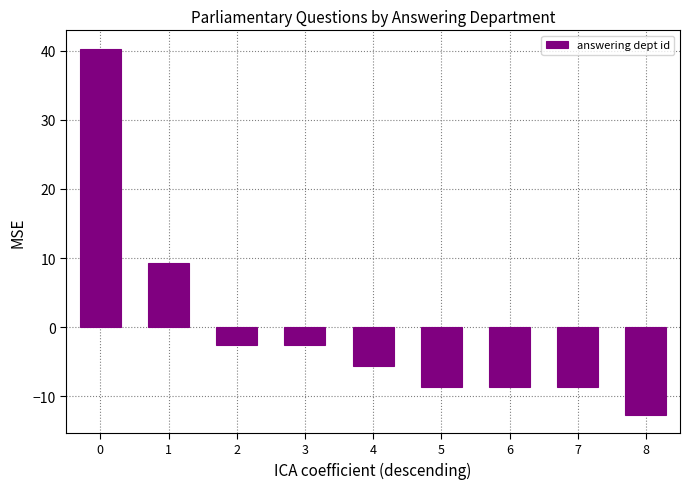

Read the value at 4.

-5.7